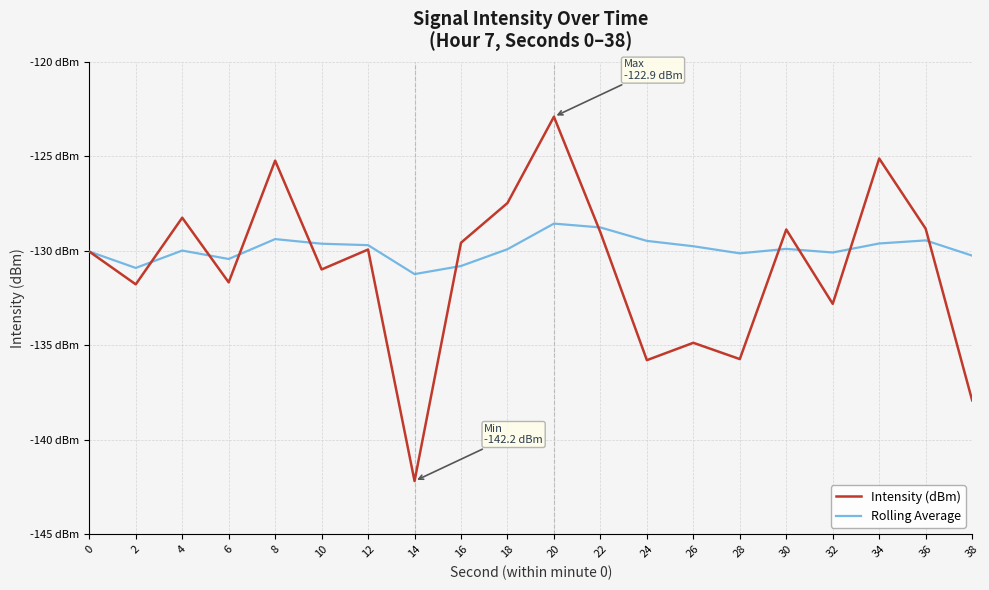

Does the chart have visible grid lines?

Yes